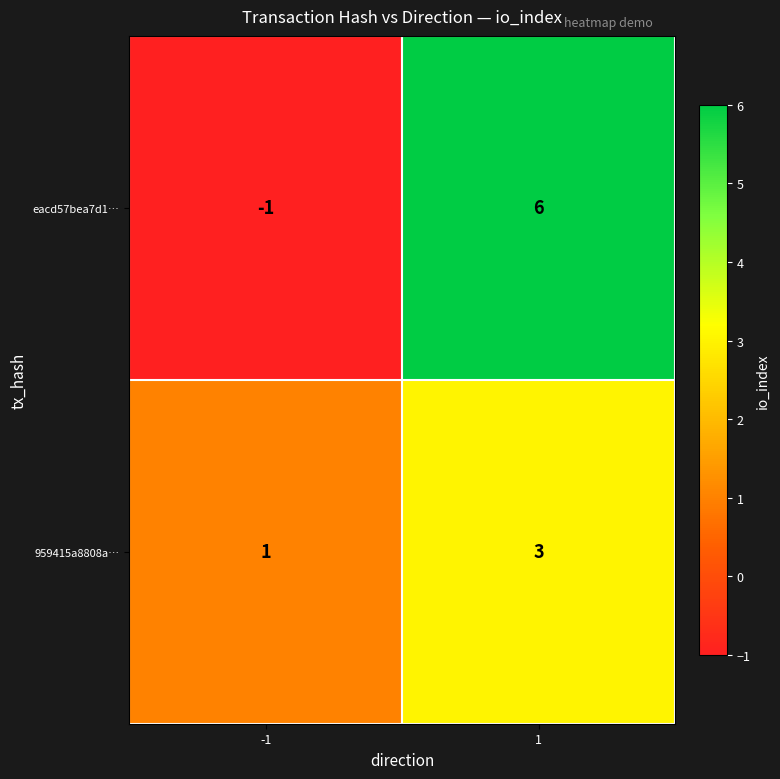

What is the highest value of the 959415a8808a… series?

3